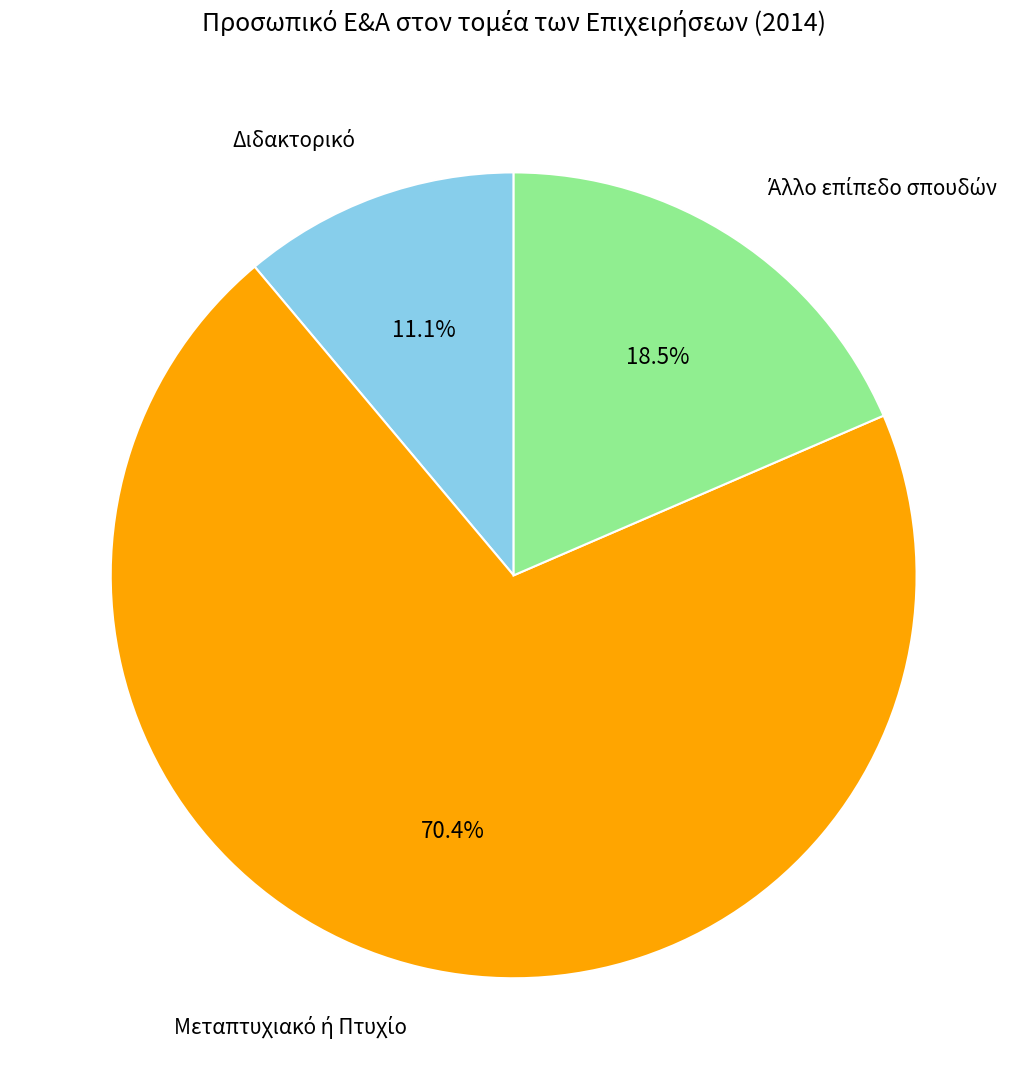

Is there any slice that represents more than half of the pie?

Yes